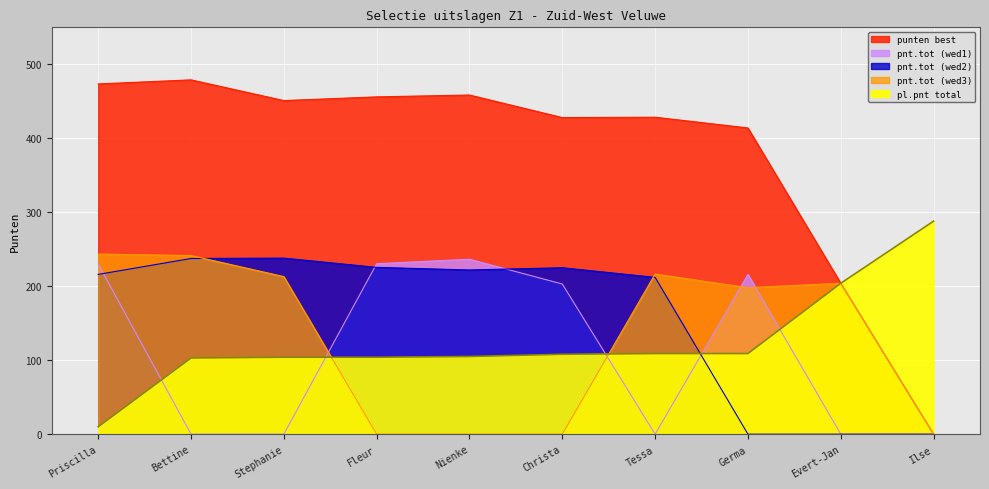

In pnt.tot (wed3), how many points are higher than both neighbors (excluding endpoints)?

2